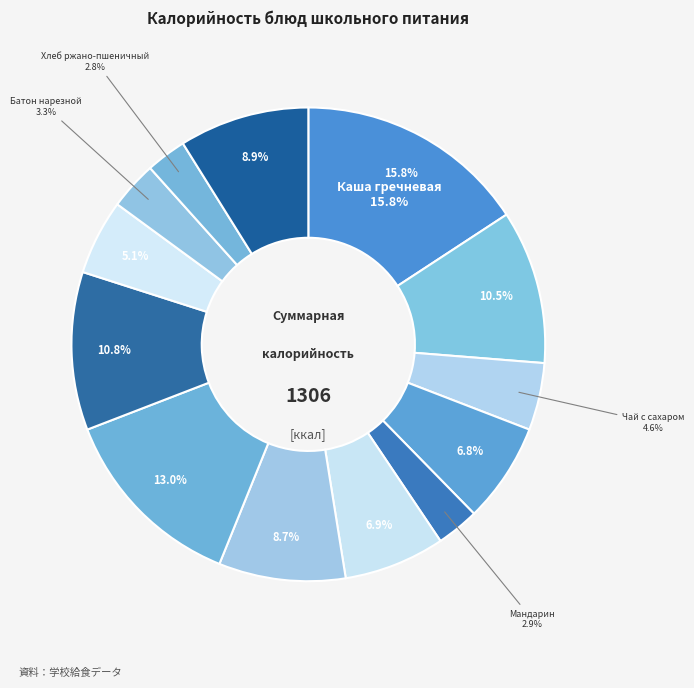

Which category has the smallest portion of the pie?

Хлеб ржано-пшеничный